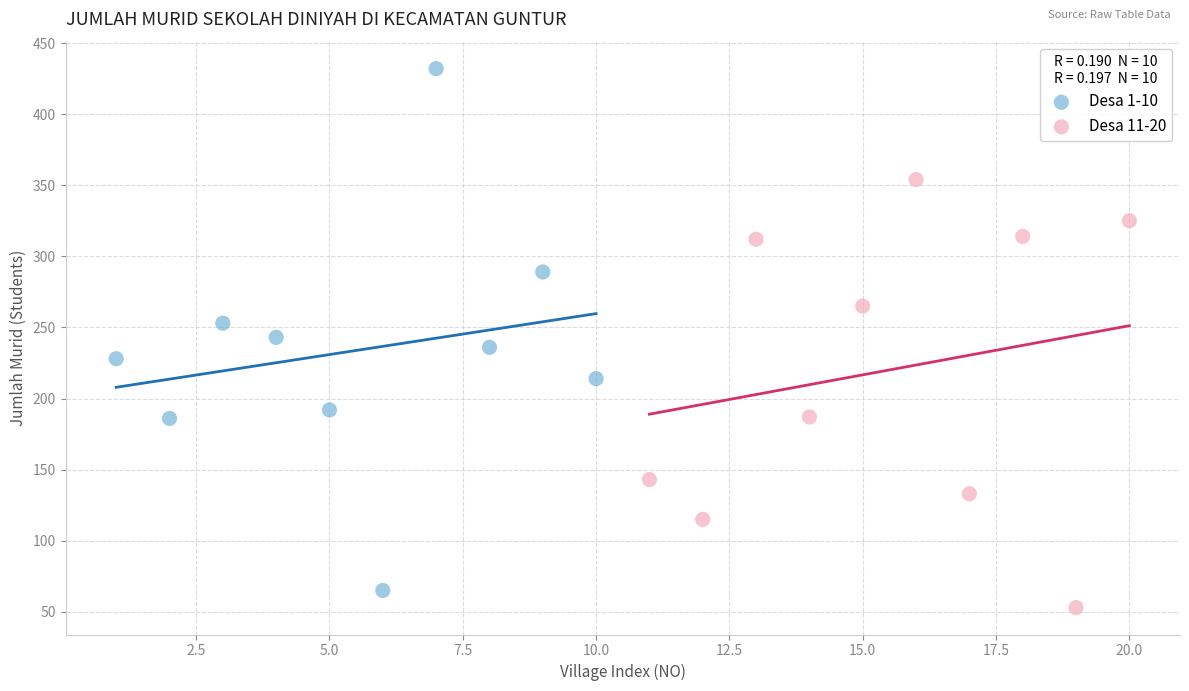

Which series contains the highest Y value?

Desa 1-10